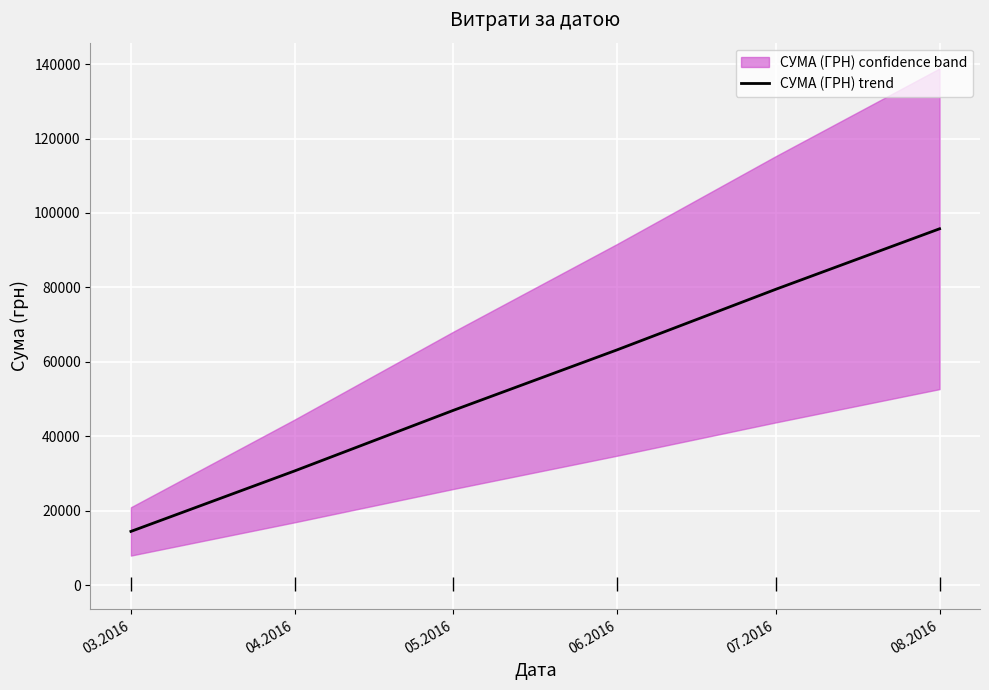

The value of СУМА (ГРН) trend at 08.2016 is 58398.5. True or false?

False